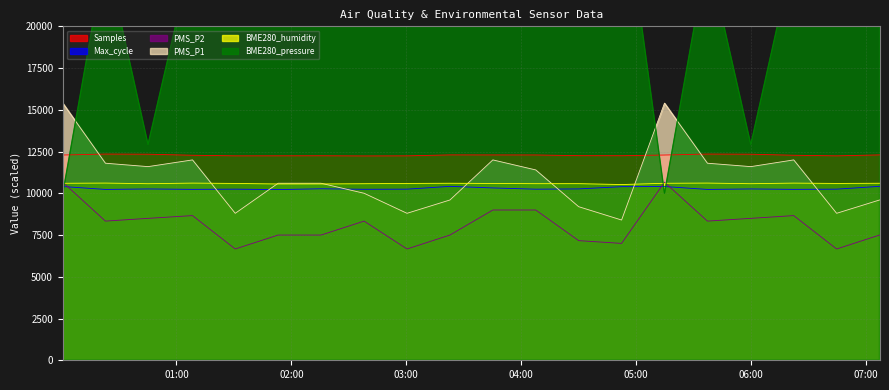

What is the label of the 4th point from the left?

2022/08/24 01:08:22